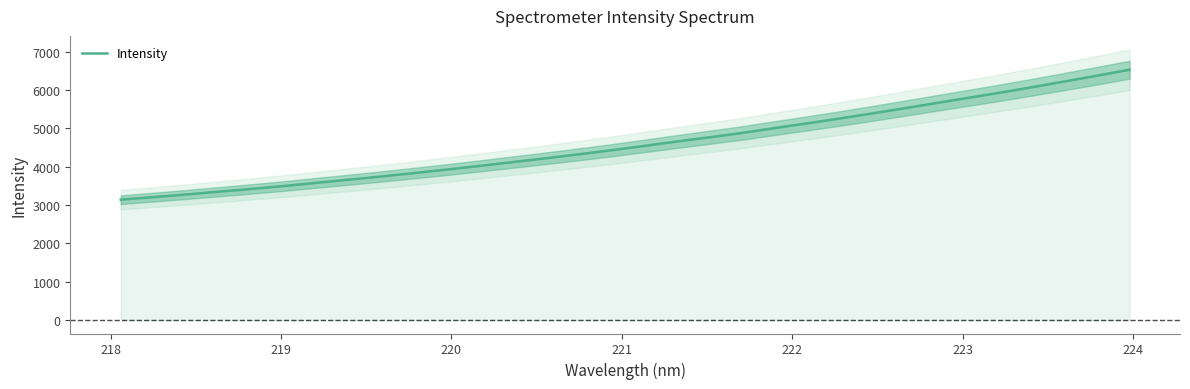

How many distinct data groups are displayed?

1